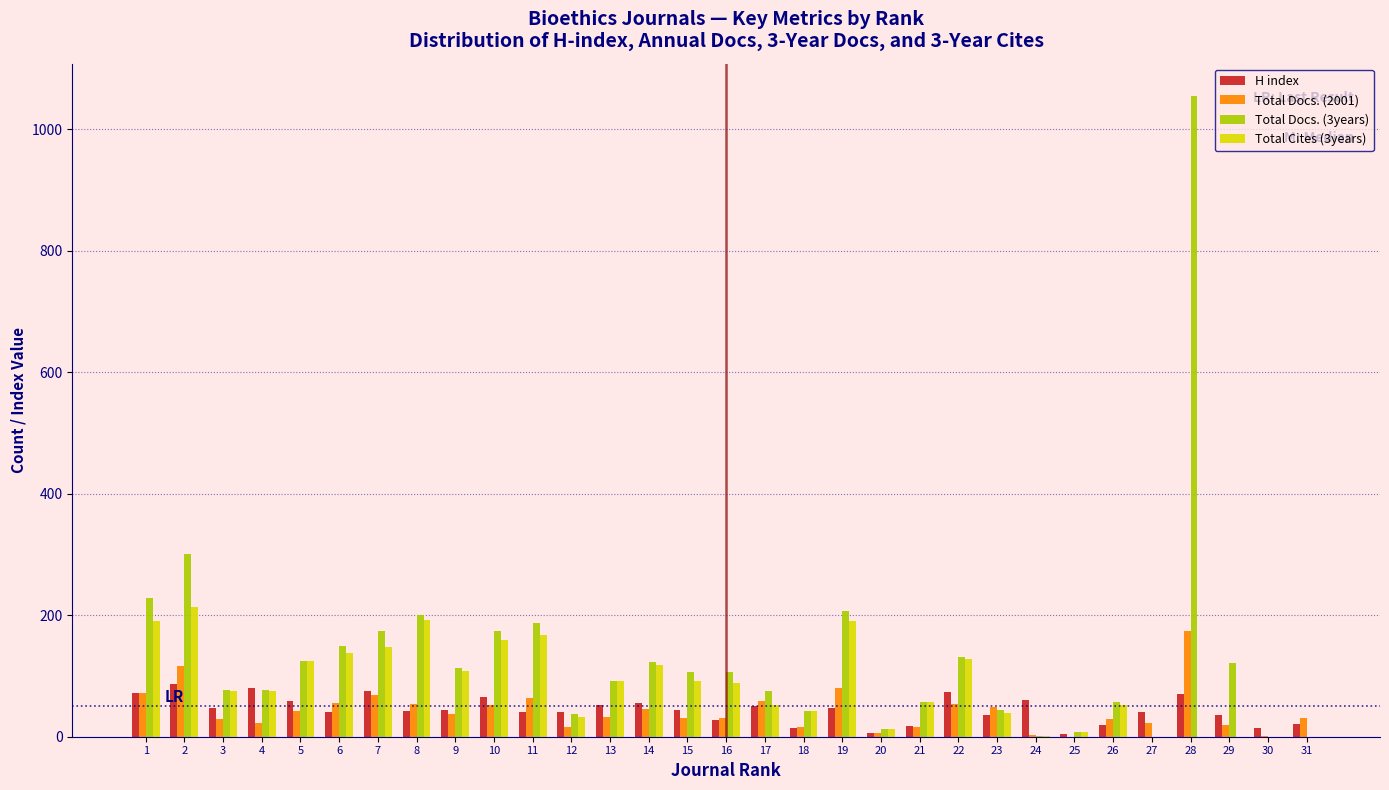

What is the maximum value shown in the chart?

1055